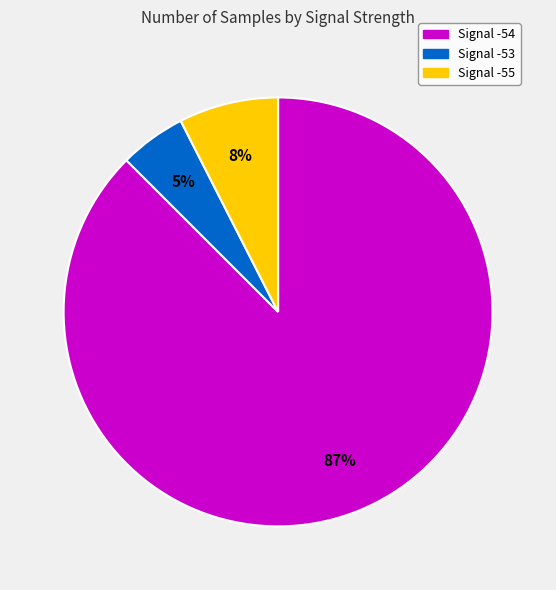

Is there any slice that represents more than half of the pie?

Yes